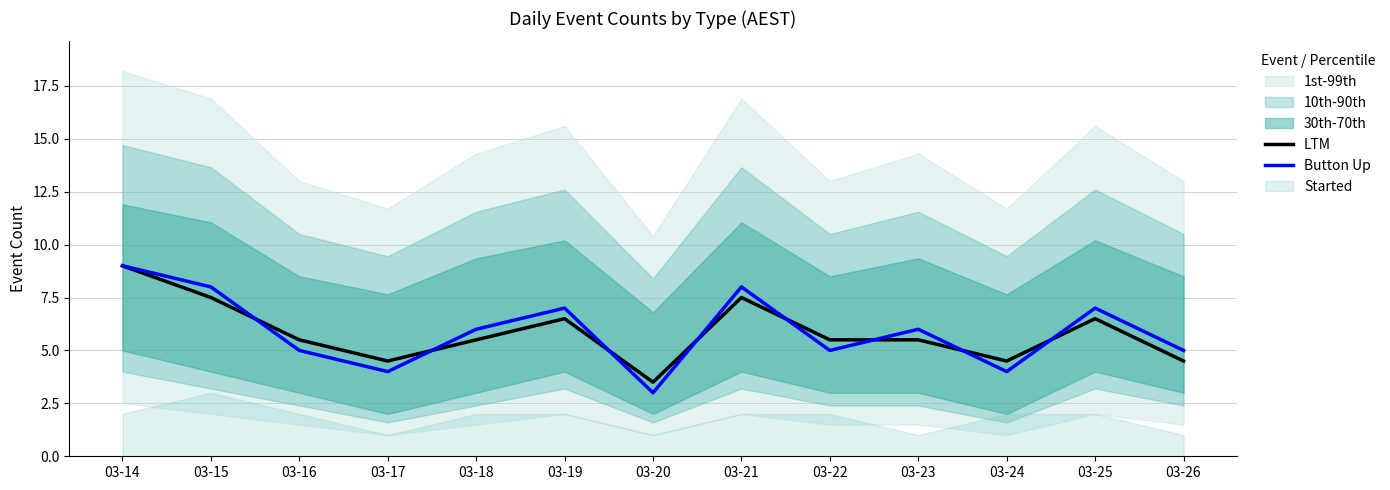

Reading left to right, what are all the values shown in this chart?

LTM: 9.0	7.5	5.5	4.5	5.5	6.5	3.5	7.5	5.5	5.5	4.5	6.5	4.5
Button Up: 9.0	8.0	5.0	4.0	6.0	7.0	3.0	8.0	5.0	6.0	4.0	7.0	5.0